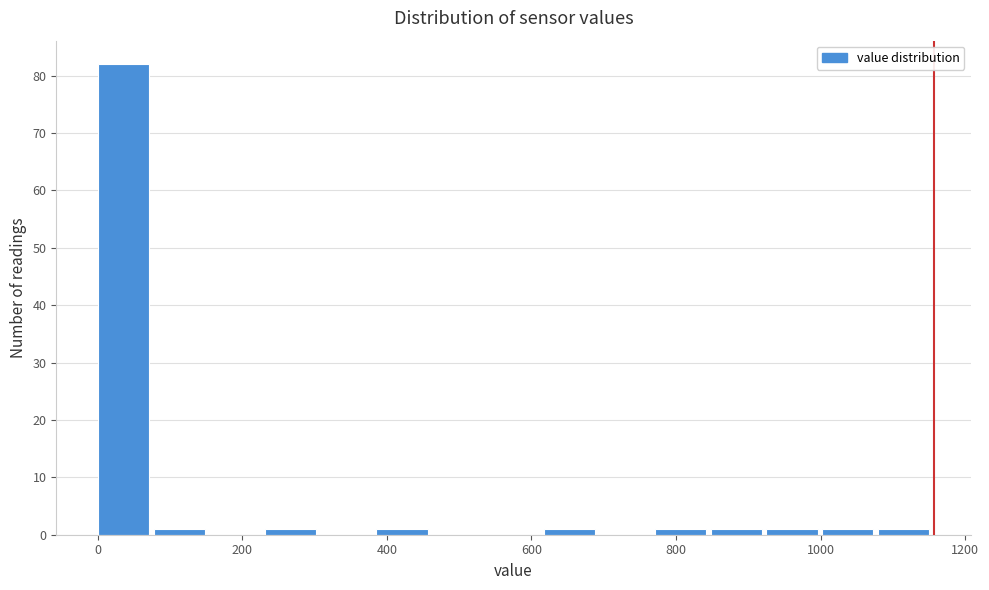

Around what value on the x-axis is the tallest bar? Give the approximate position of its centre, as read against the axis.

40